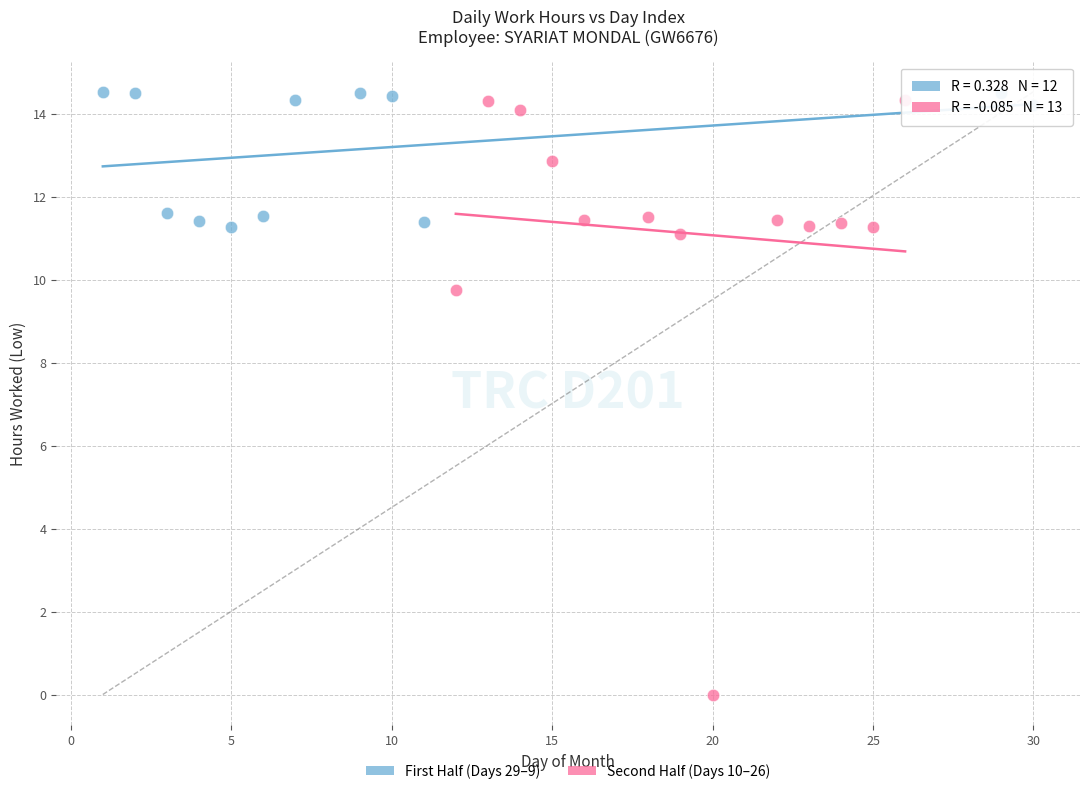

Which series contains the lowest Y value?

Second Half (Days 10–26)